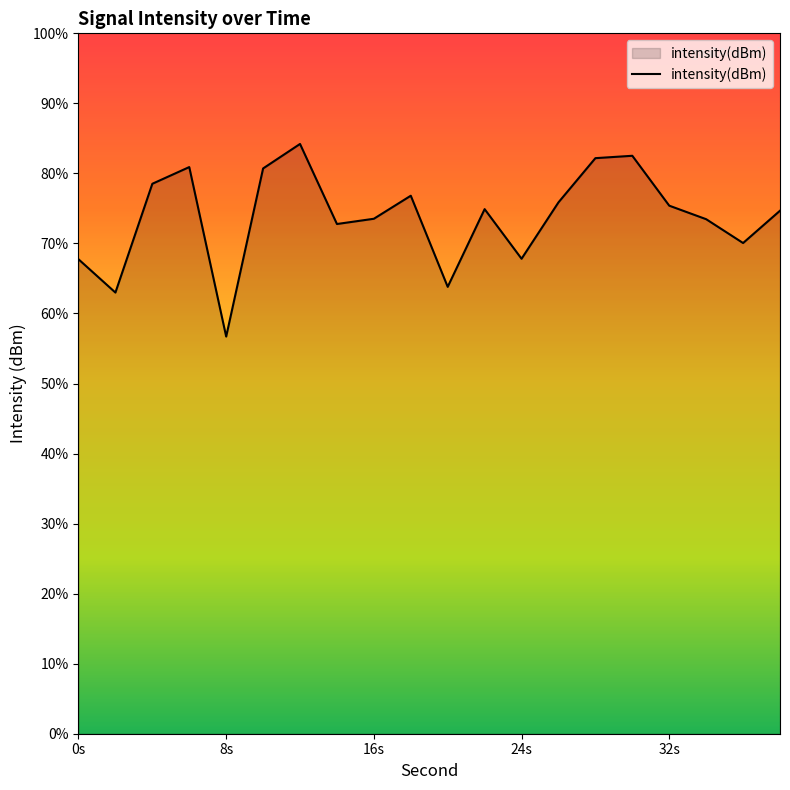

Does the chart display data point markers on the line(s)?

No